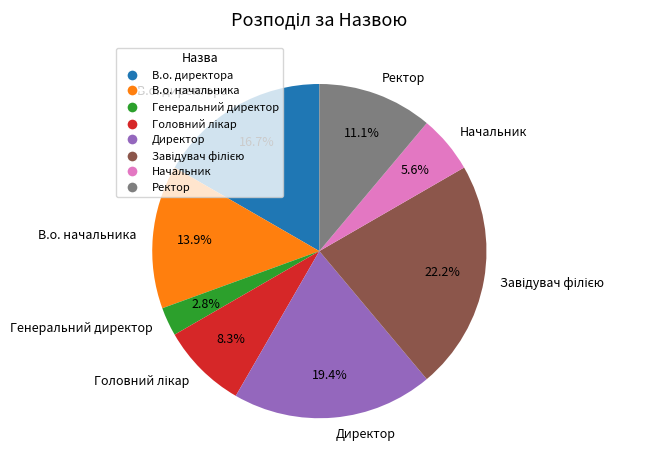

How many segments does this pie chart have?

8